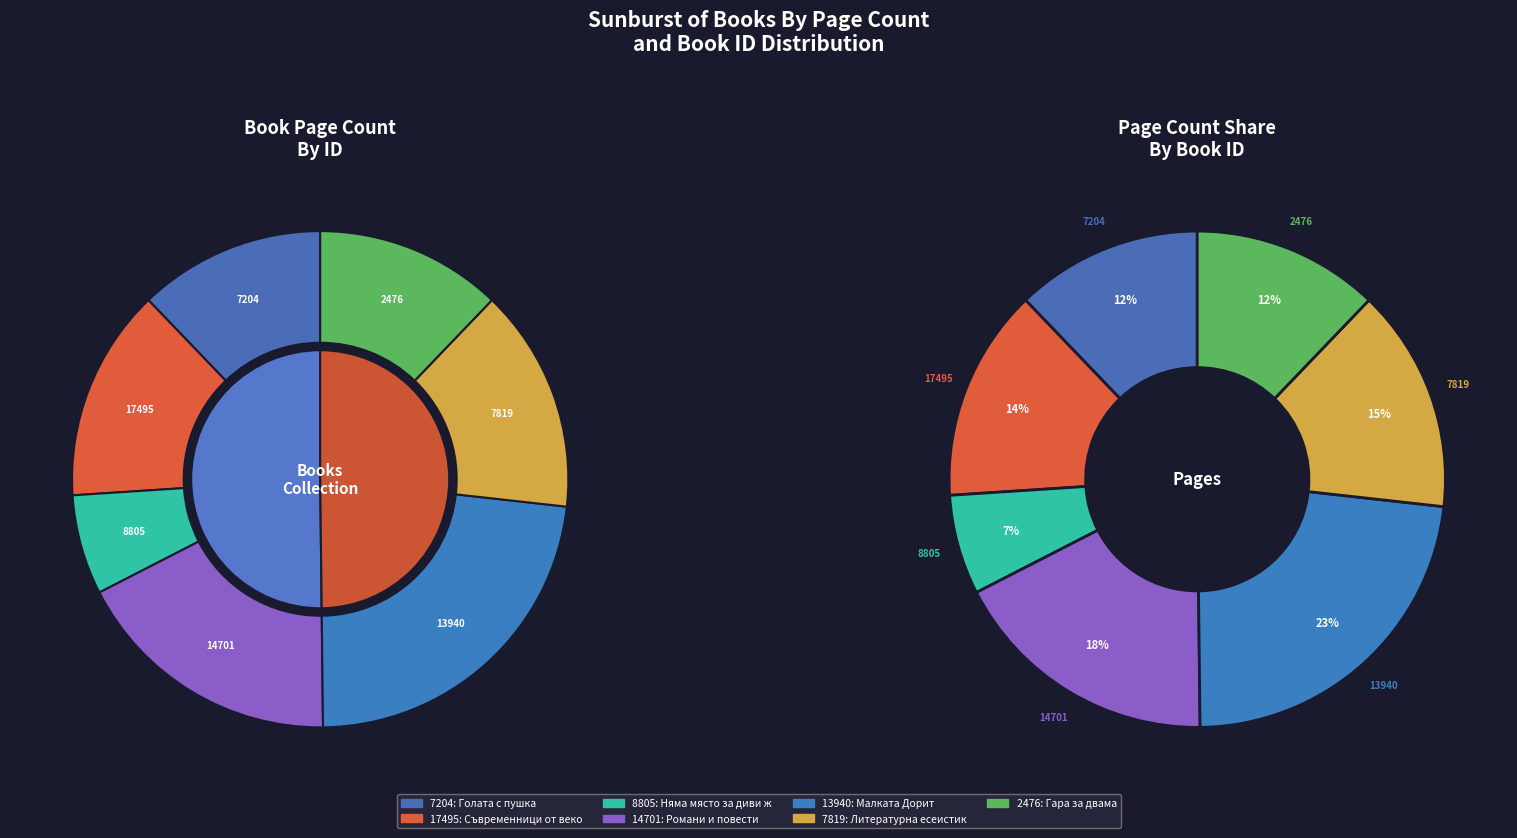

The 2476 slice represents 12% of the pie. True or false?

True